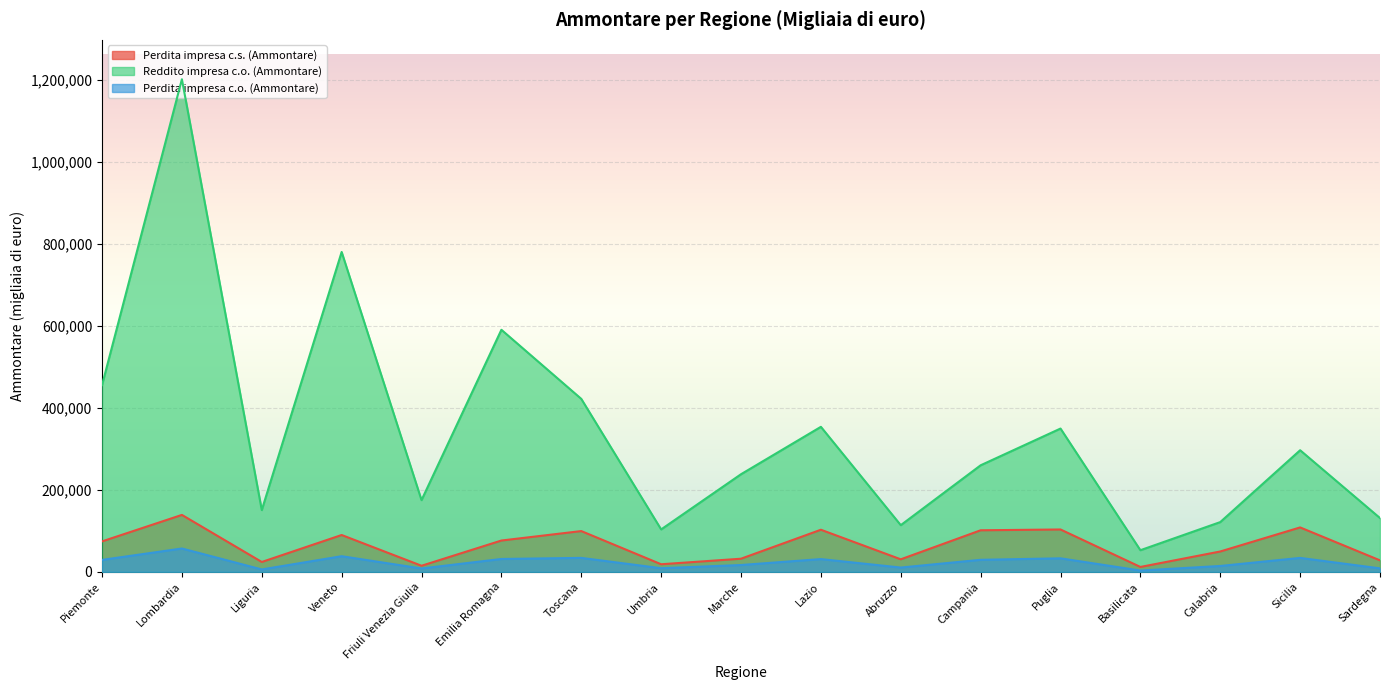

What are all the series names shown in the legend?

Perdita impresa c.s. (Ammontare), Reddito impresa c.o. (Ammontare), Perdita impresa c.o. (Ammontare)